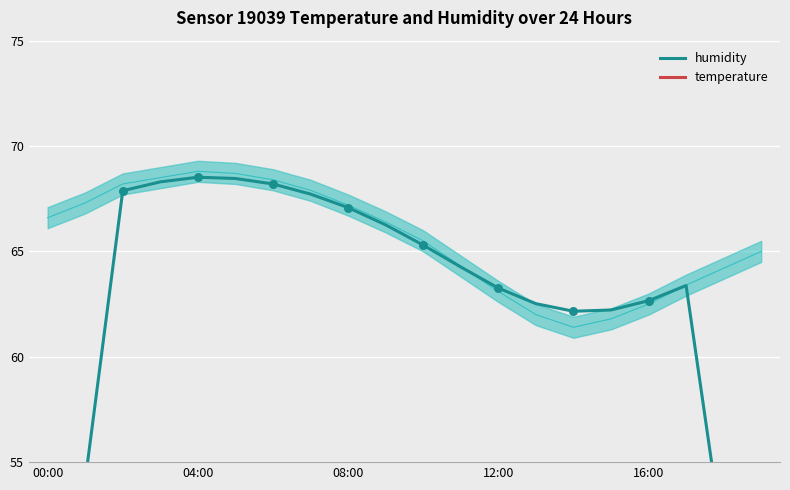

Which series has the largest Y range (max minus min)?

humidity